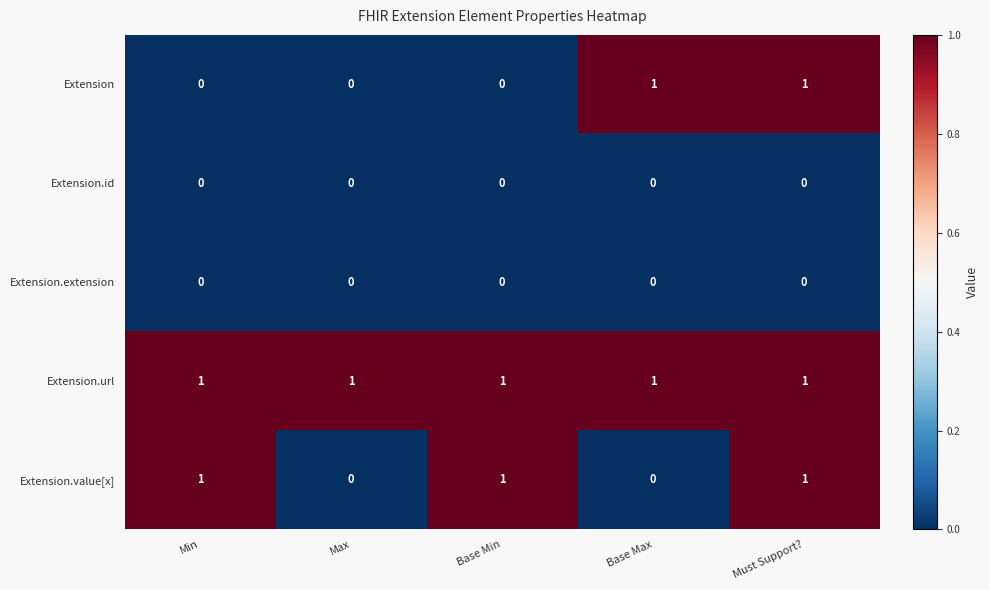

The Extension.url series shows 2 at Max. True or false?

False